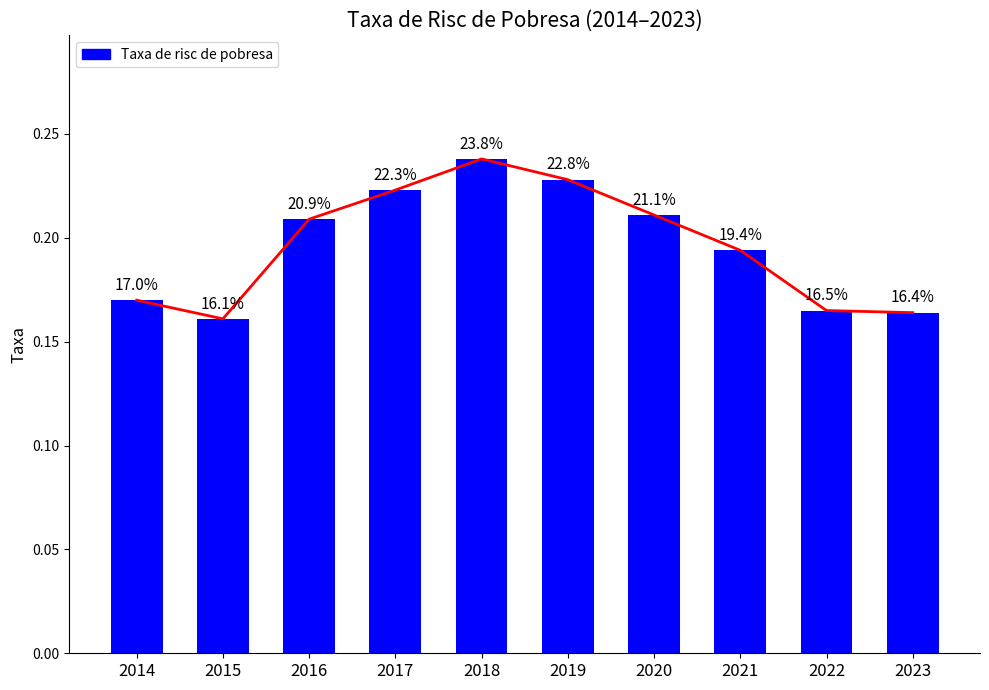

What is the minimum value shown in the chart?

0.2